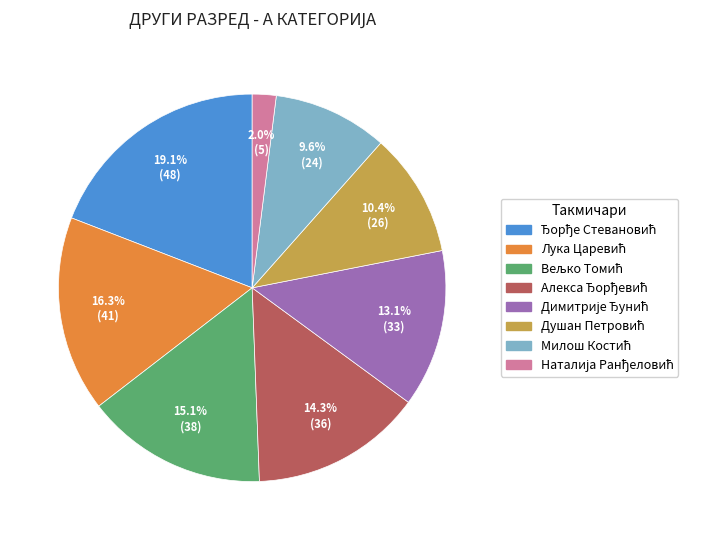

Is there a majority slice in this chart?

No